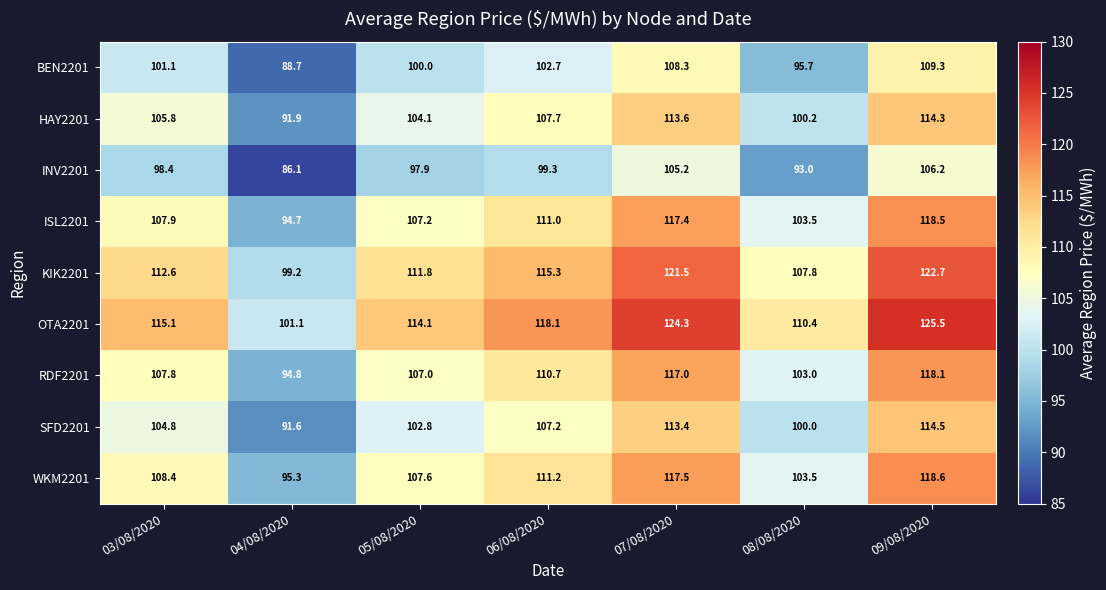

At which label is OTA2201 closest to 113?

05/08/2020